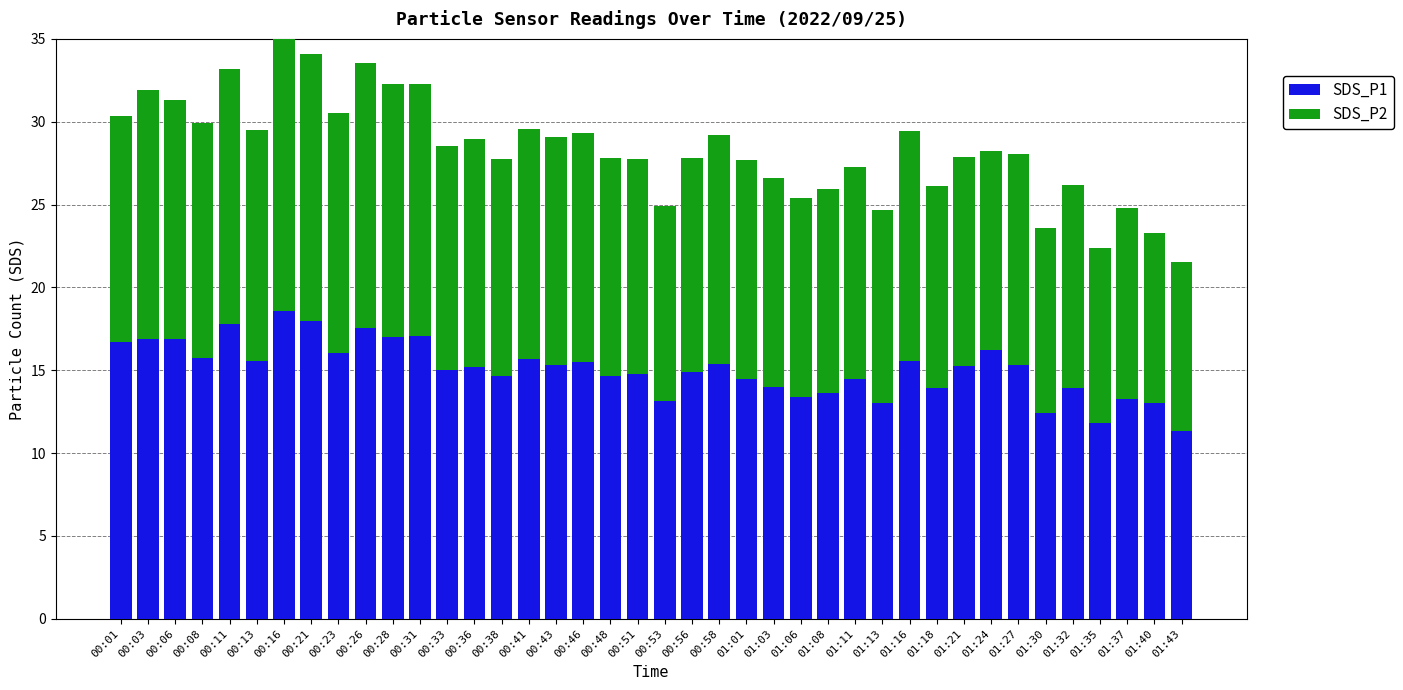

What is the lowest value of the SDS_P1 series?

11.3